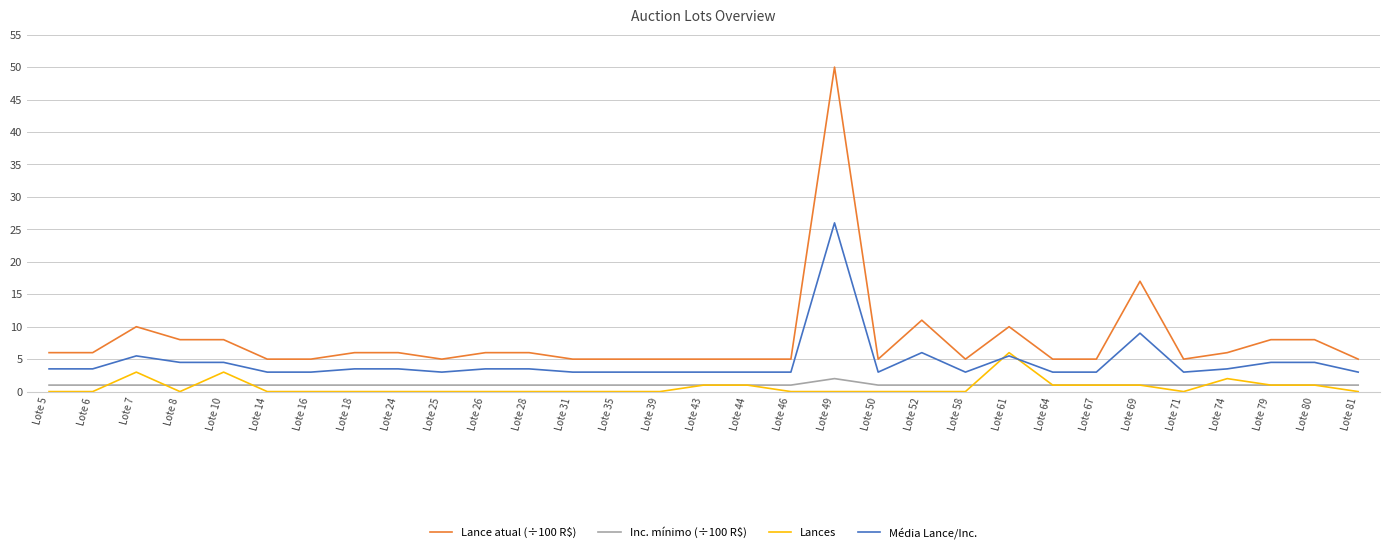

What are all the series names shown in the legend?

Lance atual (÷100 R$), Inc. mínimo (÷100 R$), Lances, Média Lance/Inc.